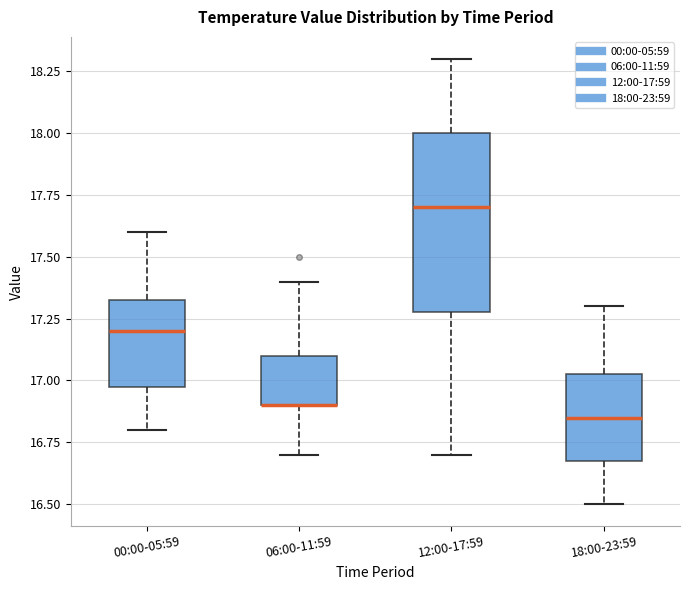

Reading left to right, read every box against the y-axis: the position of its median line, the range the box covers, and the ends of its whiskers. The values are not printed on the chart, so give them approximately, as read against the axis.

00:00-05:59: median 17.20, box 17.00 to 17.35, whiskers 16.80 to 17.60
06:00-11:59: median 16.90 (drawn on the box's lower edge), box 16.90 to 17.10, whiskers 16.70 to 17.40
12:00-17:59: median 17.70, box 17.30 to 18.00, whiskers 16.70 to 18.30
18:00-23:59: median 16.85, box 16.70 to 17.05, whiskers 16.50 to 17.30